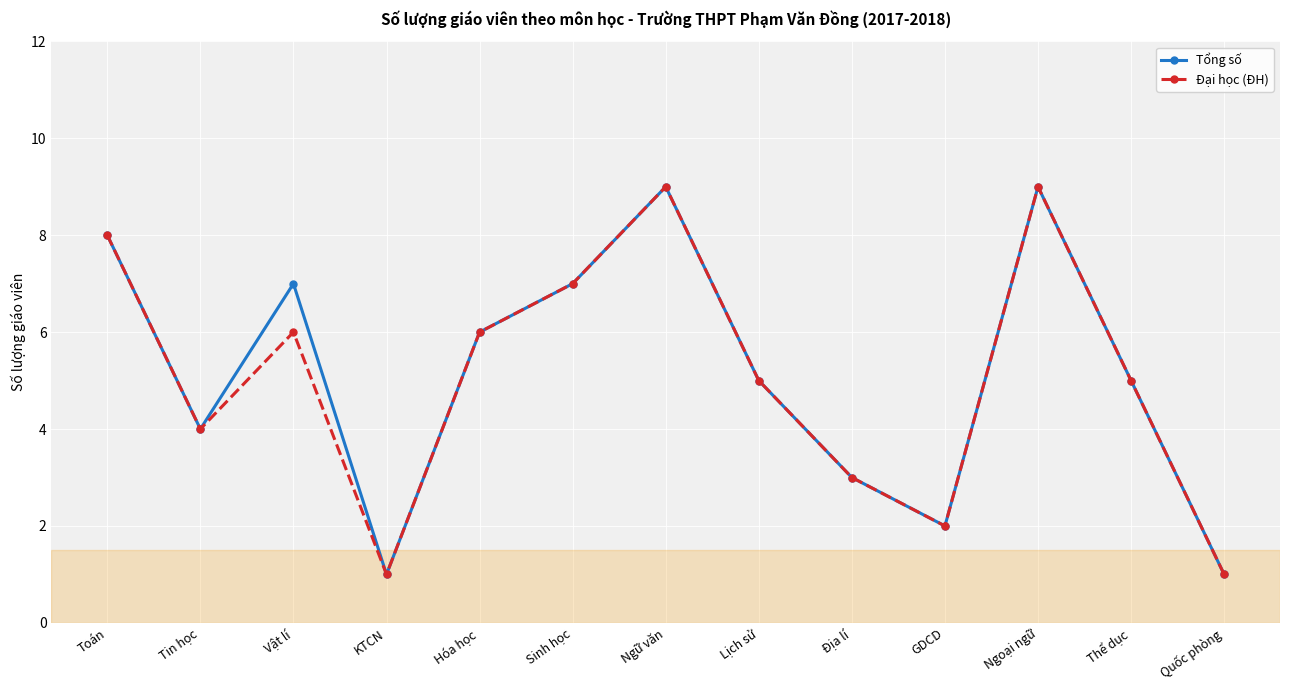

Is this an area chart (filled region under the line)?

No